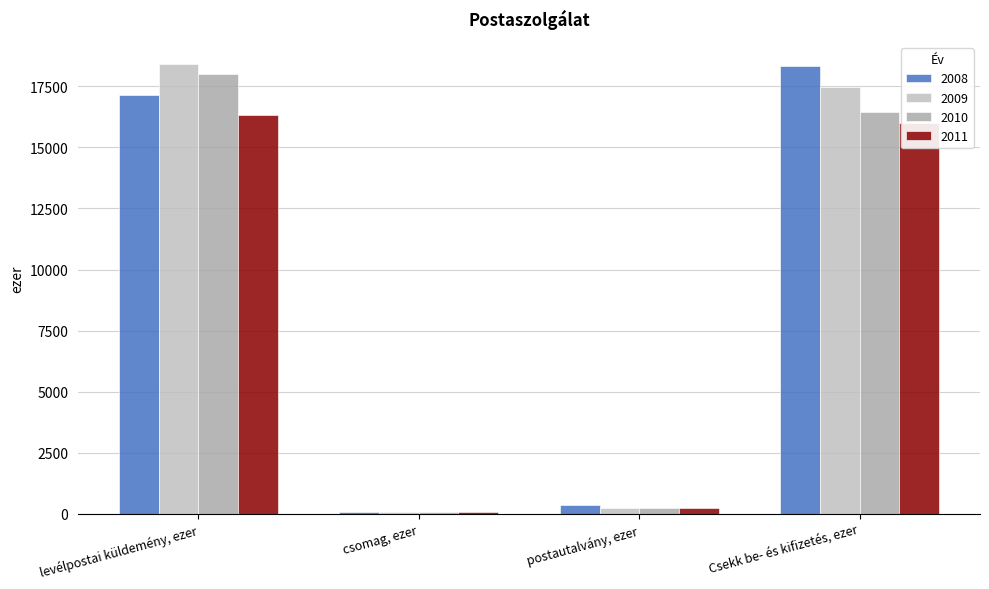

At which category is the sum across all series the highest?

levélpostai küldemény, ezer